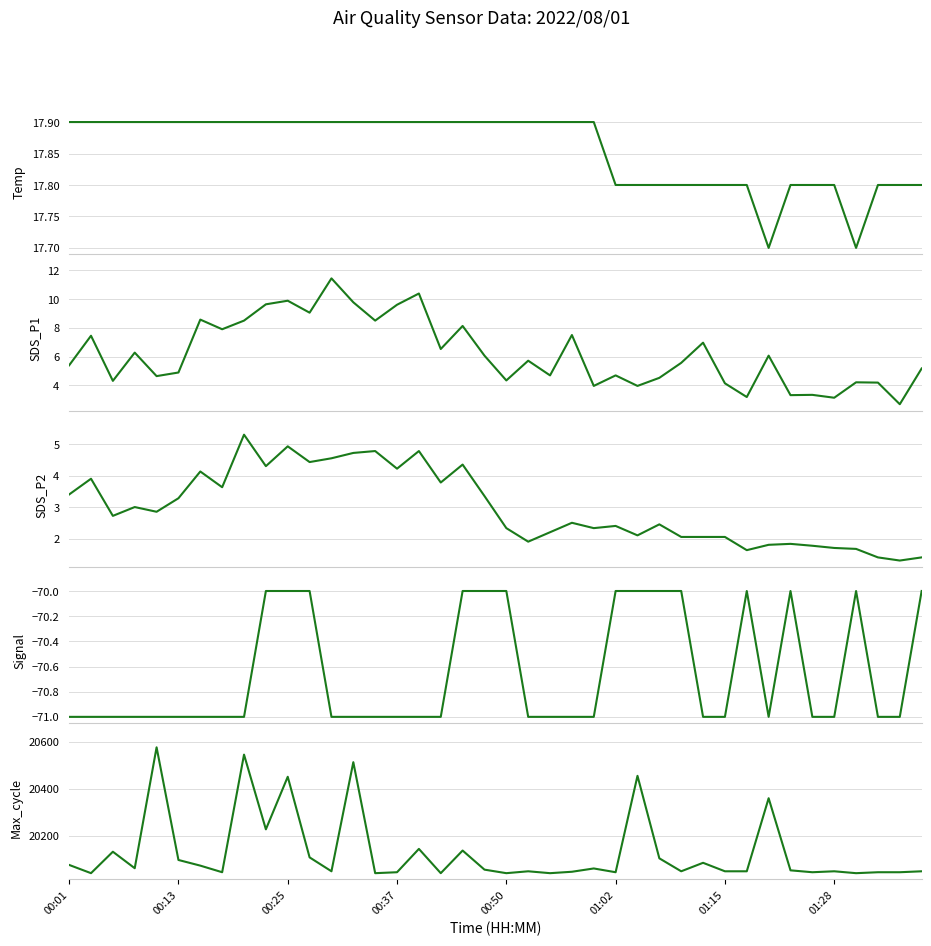

What is the average value of the Signal series?

-70.7